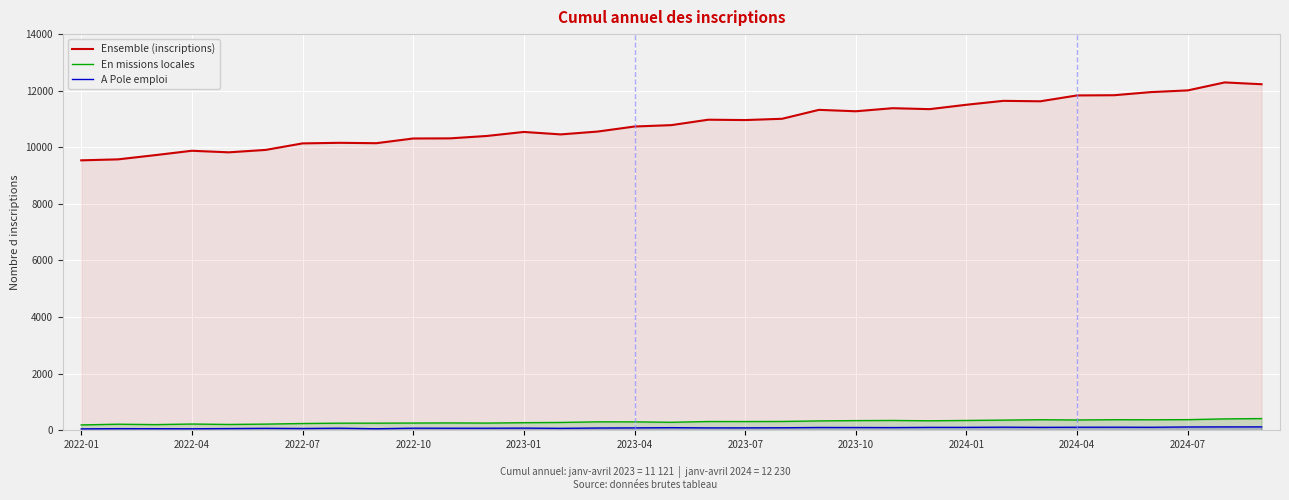

Where is A Pole emploi nearest to the value 84?

17